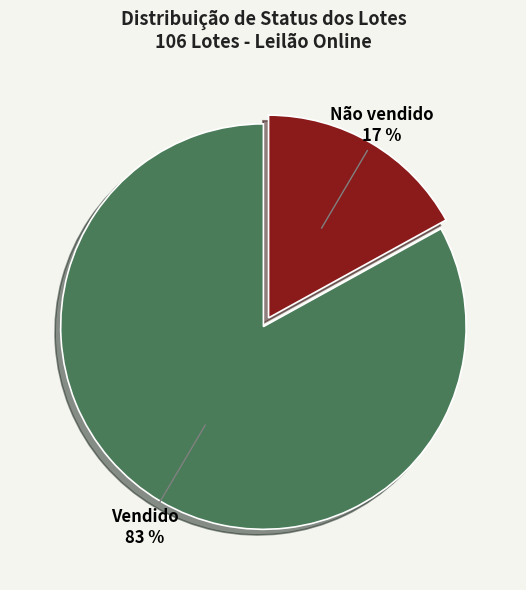

Does any single category account for the majority?

Yes